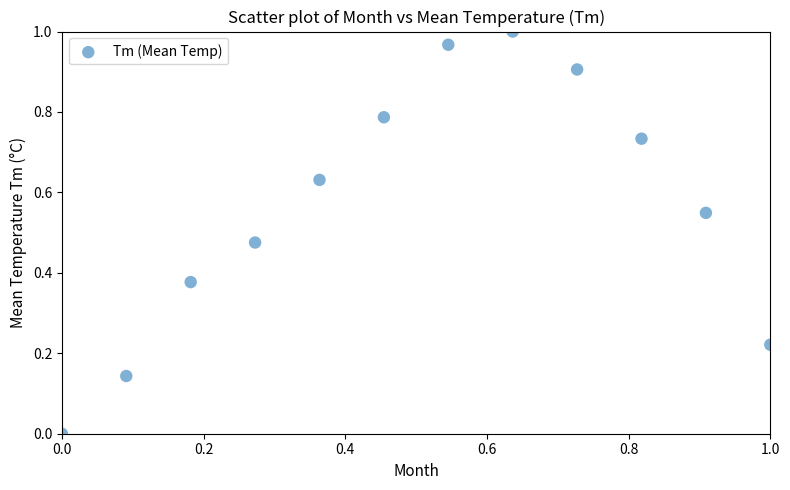

Count the number of points in this scatter plot.

12